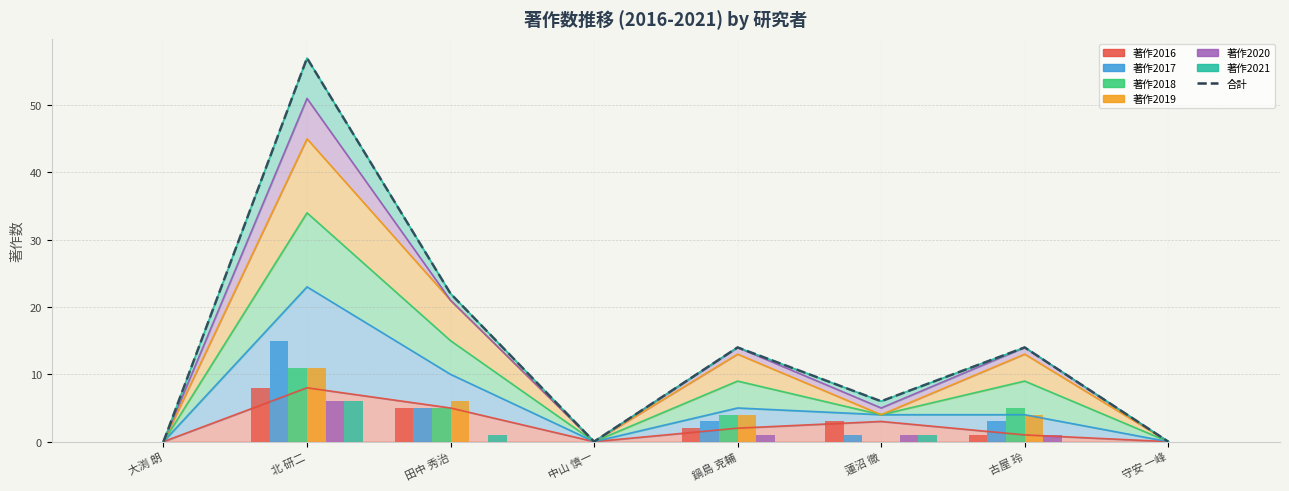

Reading right to left, what are all the values shown in this chart?

著作2016: 0	1	3	2	0	5	8	0
著作2017: 0	3	1	3	0	5	15	0
著作2018: 0	5	0	4	0	5	11	0
著作2019: 0	4	0	4	0	6	11	0
著作2020: 0	1	1	1	0	0	6	0
著作2021: 0	0	1	0	0	1	6	0